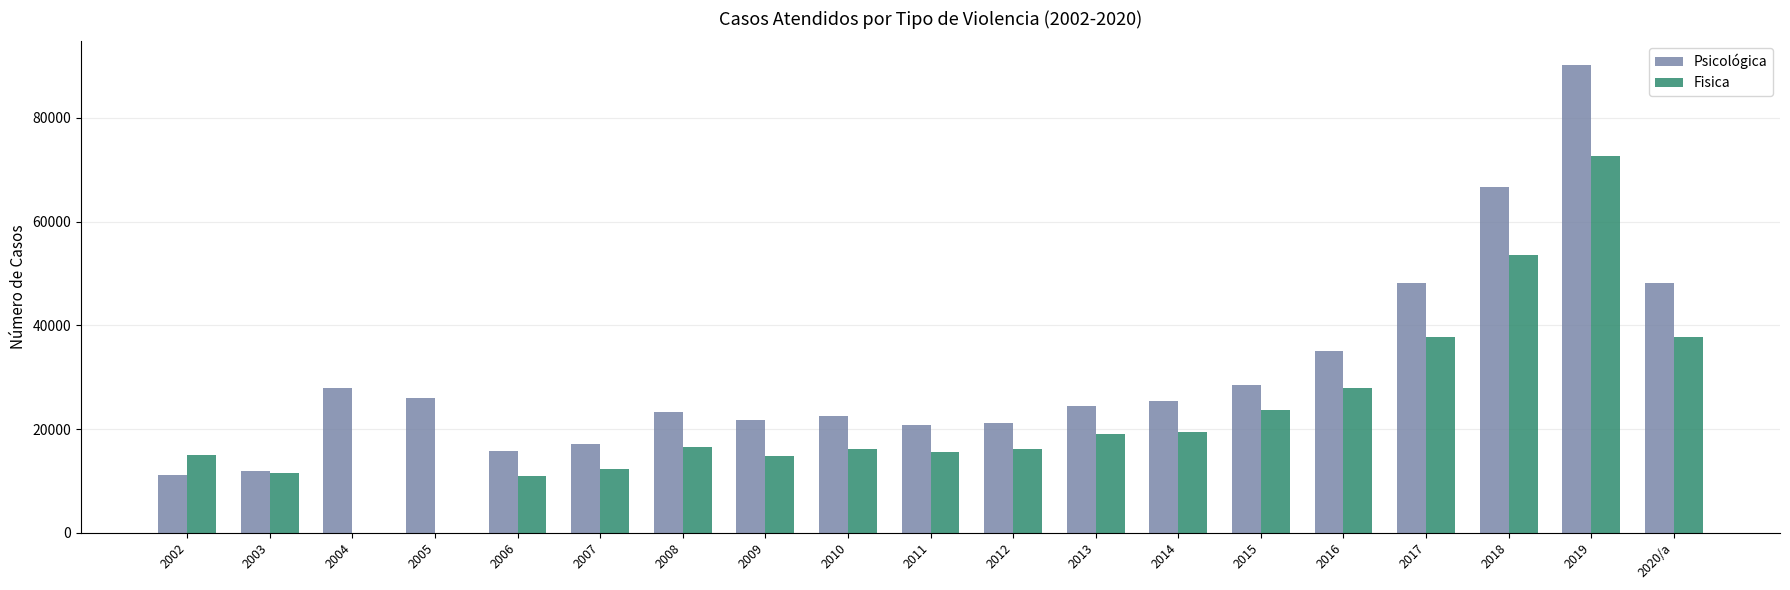

At which category does the chart reach its peak across all series?

2019